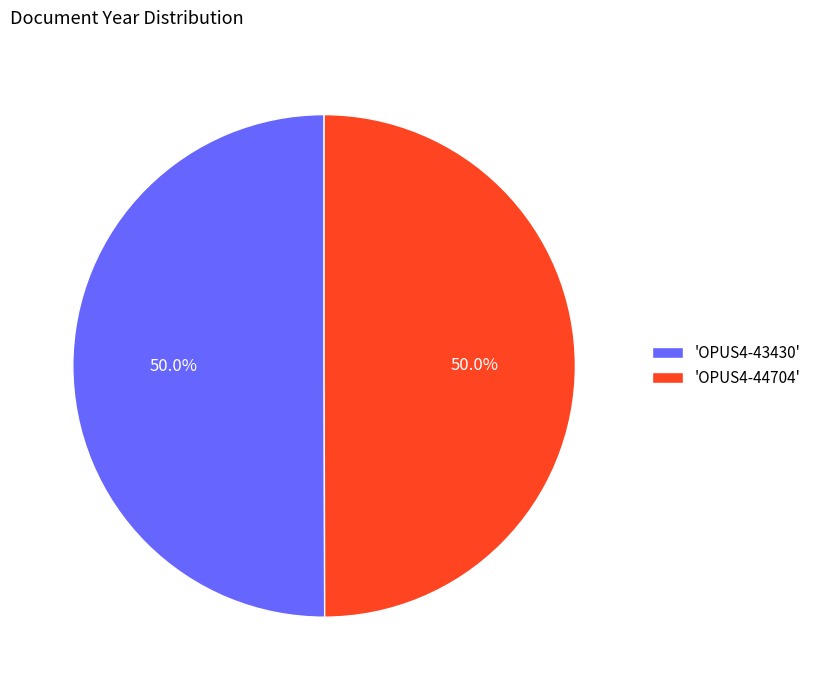

What is the ratio of the value at 'OPUS4-43430' to the value at 'OPUS4-44704'?

1.0